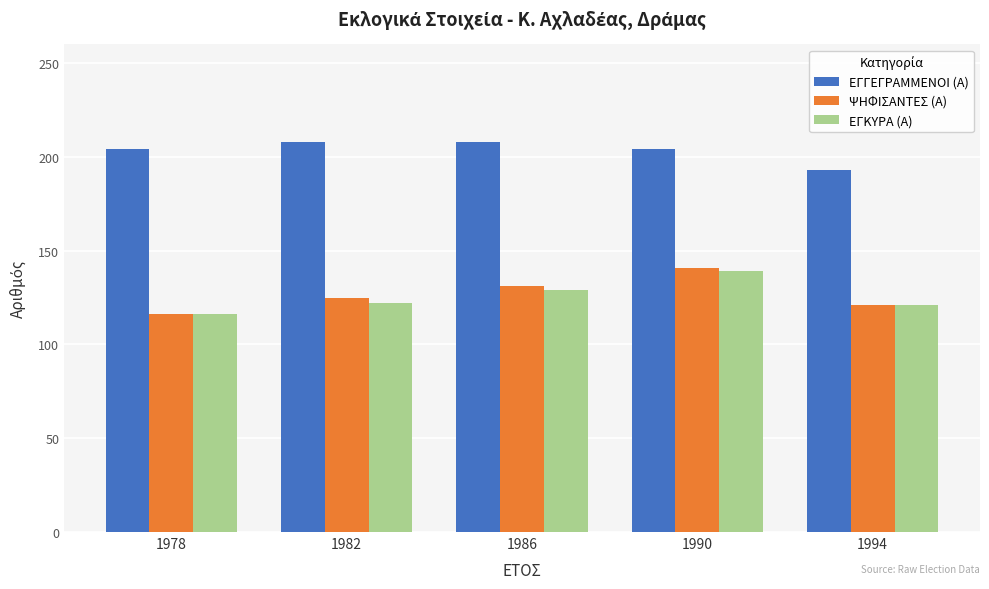

Which category has the highest value in the ΨΗΦΙΣΑΝΤΕΣ (Α) series?

1990